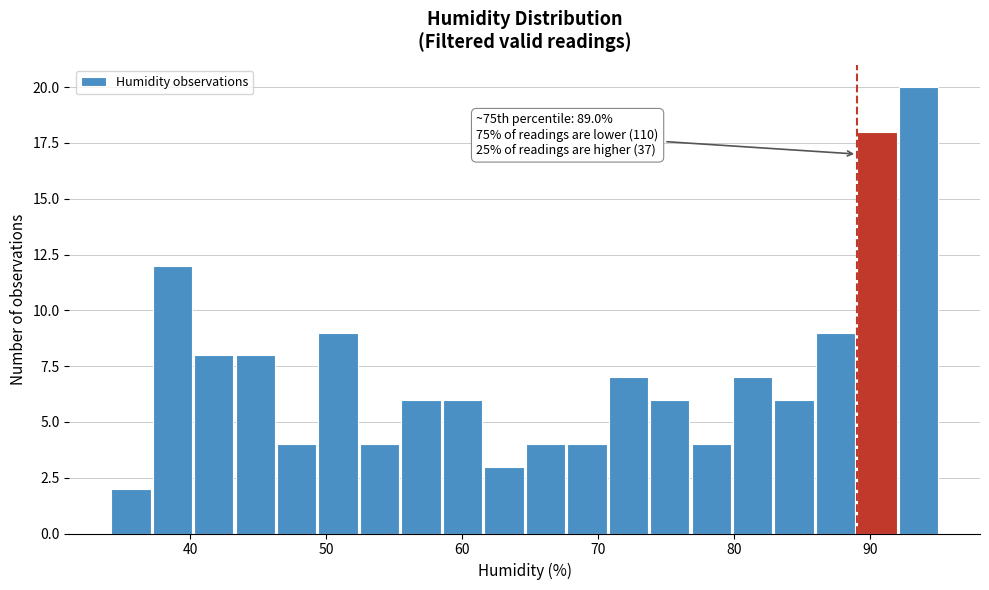

Read against the x-axis, roughly where is the centre of the tallest bar?

94